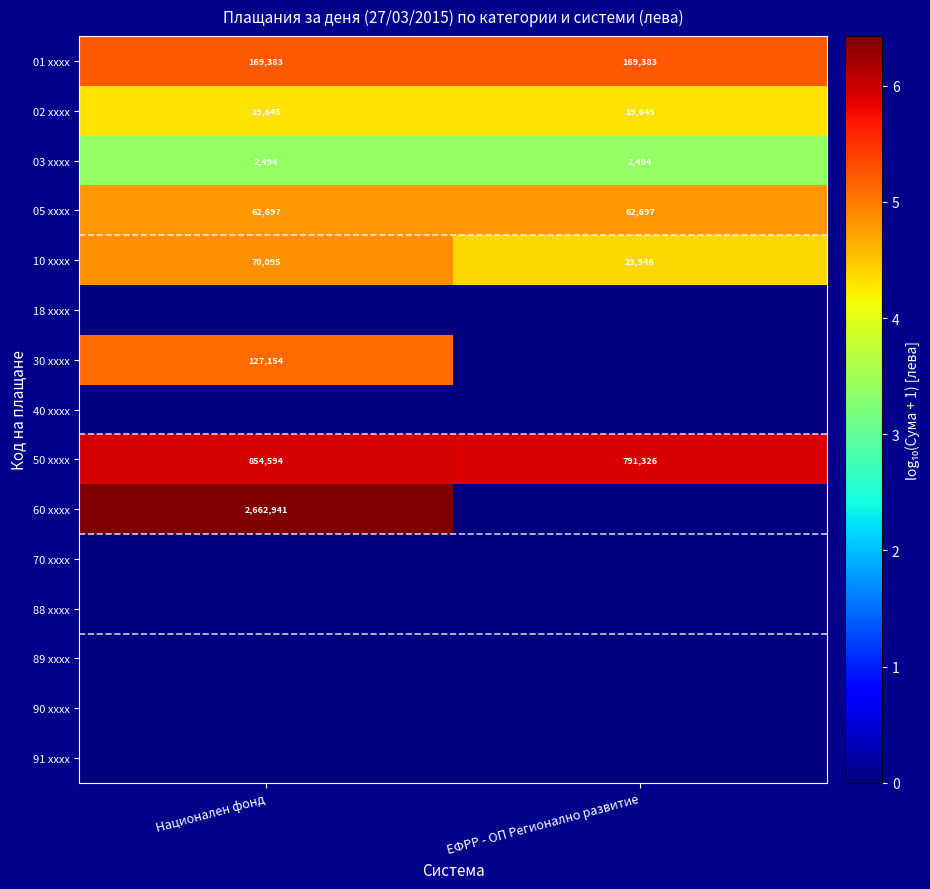

What is the total value across all series at ЕФРР - ОП Регионално развитие?

28.0